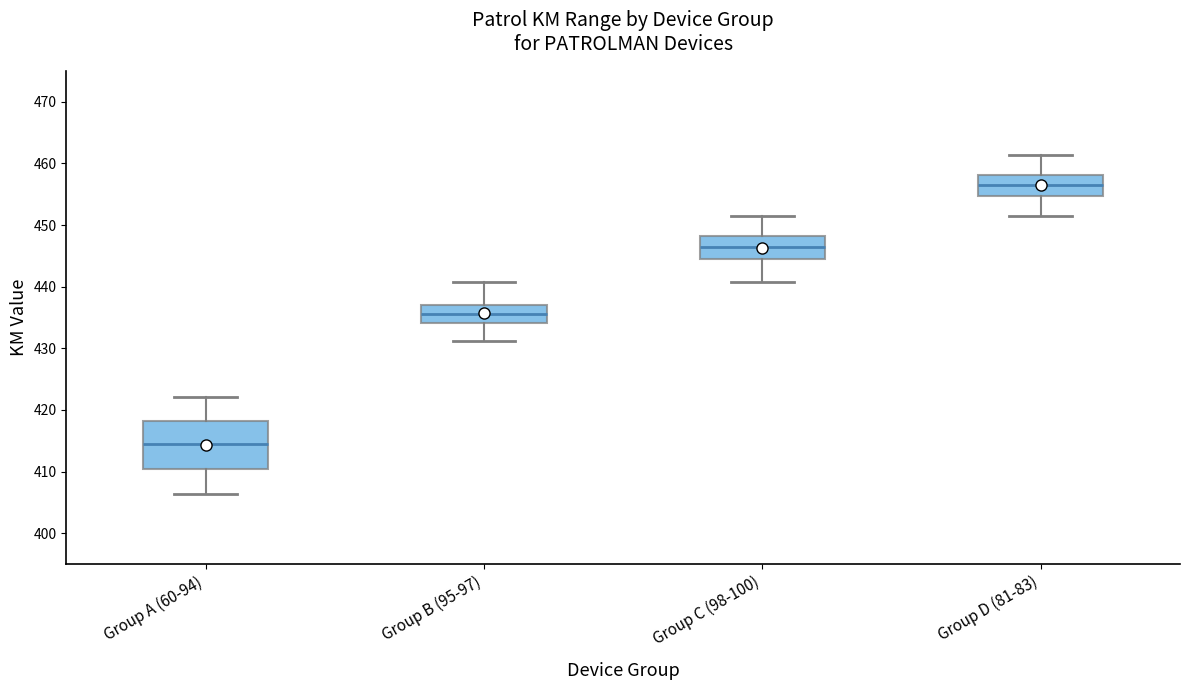

Where does the upper whisker of the box for Group C (98-100) end on the y-axis? The values are not printed on the chart, so give them approximately, as read against the axis.

452